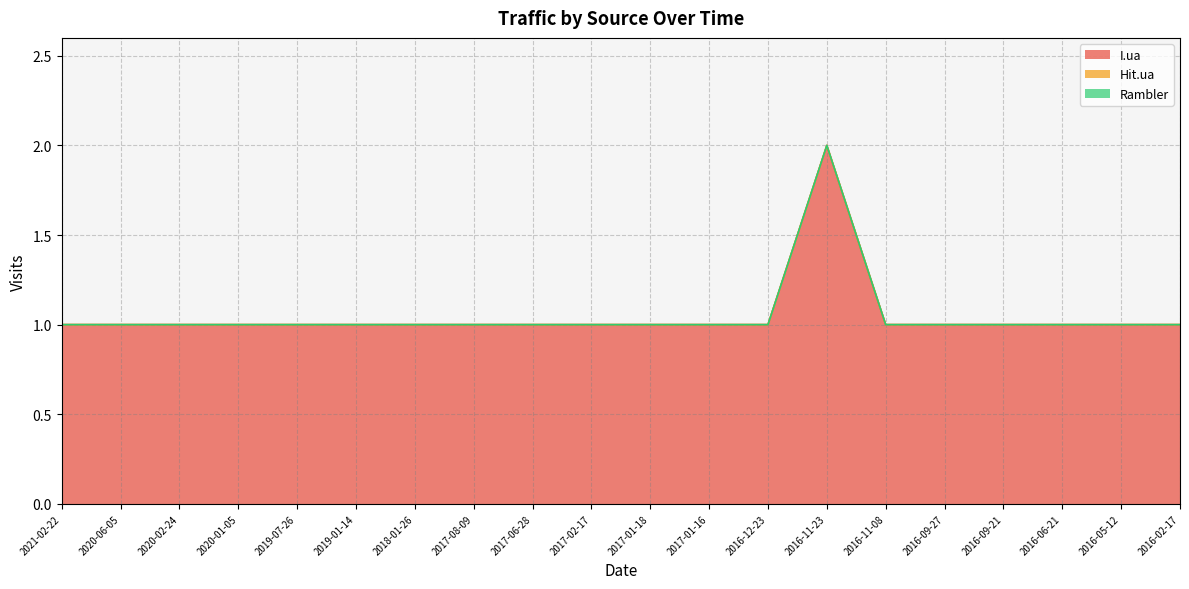

The value of I.ua at 2016-06-21 is 1. True or false?

True